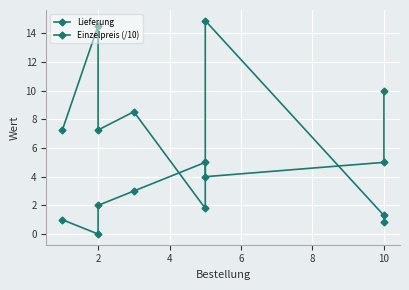

Reading right to left, transcribe all the data shown in this chart.

Lieferung: 10.0	5.0	4.0	5.0	3.0	2.0	0.0	1.0
Einzelpreis (/10): 0.8	1.3	14.9	1.8	8.5	7.3	14.5	7.3